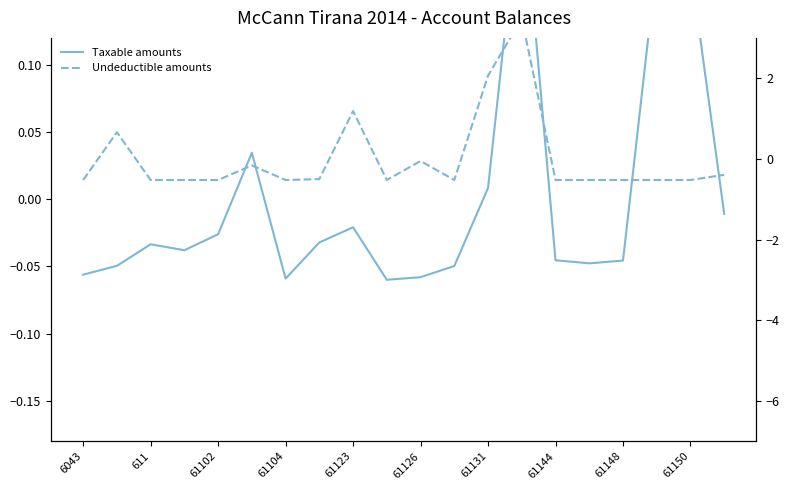

True or false: Taxable amounts has a value of -0.0 at 61144.

True